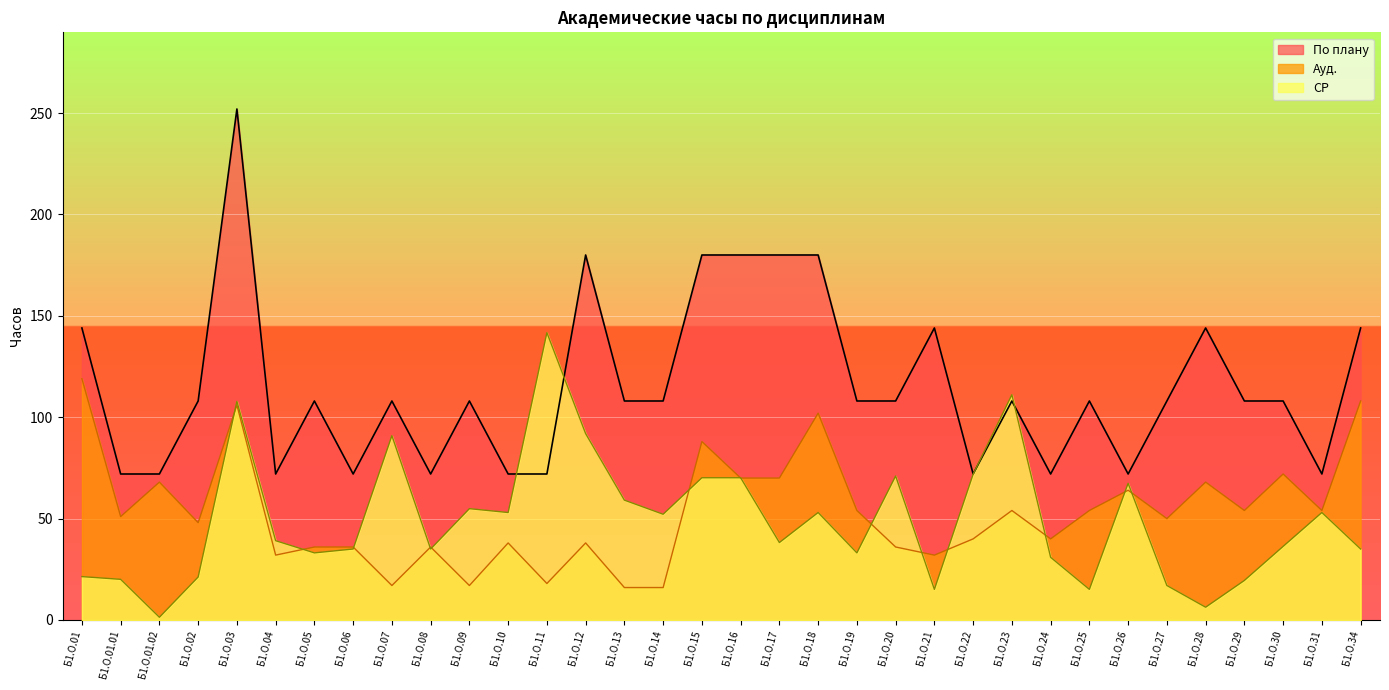

How many lines are shown in the chart?

3